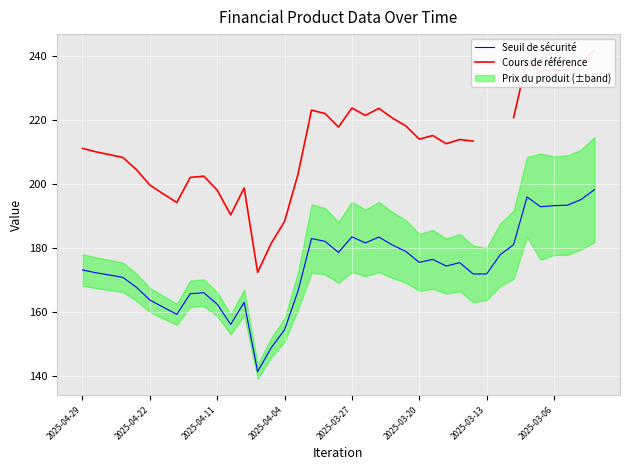

Does the chart display data point markers on the line(s)?

No